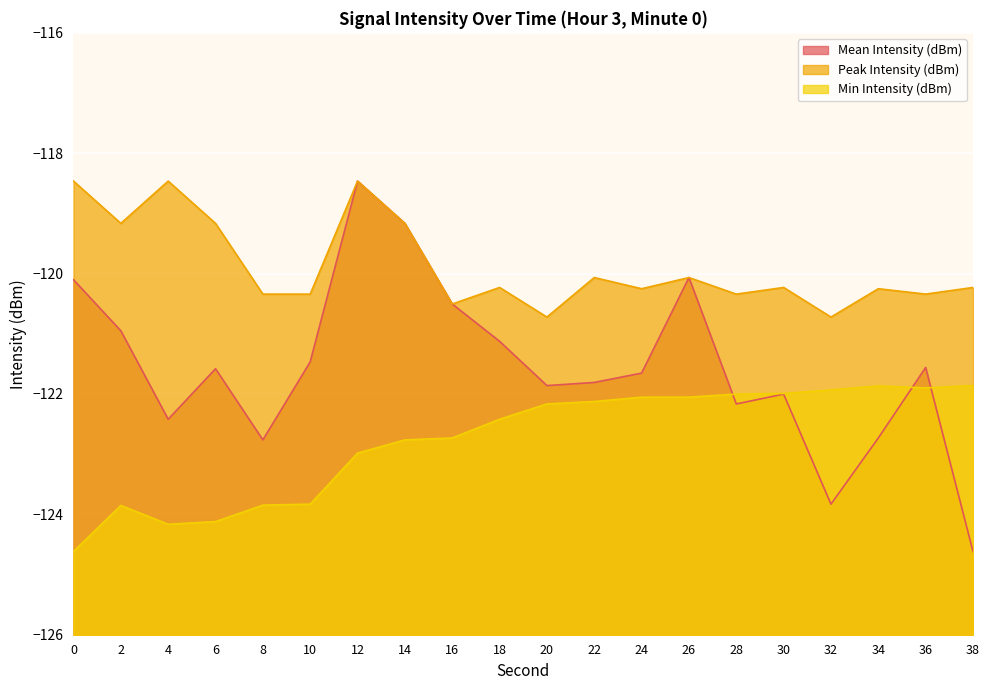

Which series has the largest total across all categories?

Peak Intensity (dBm)